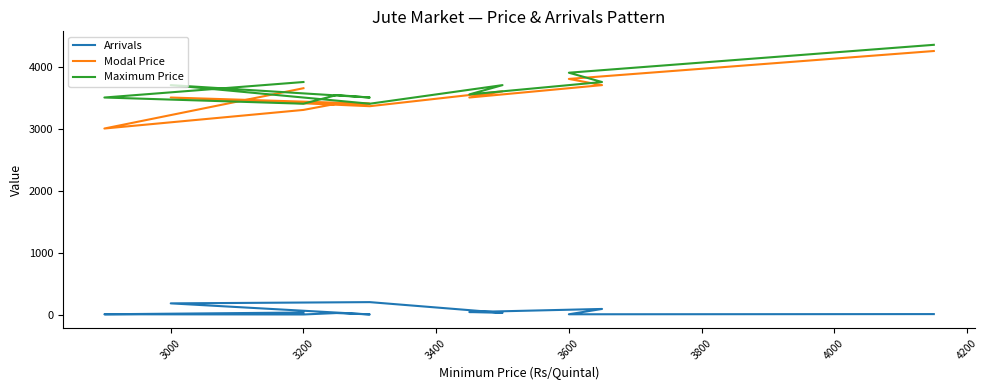

What is the minimum value for Modal Price?

3000.0